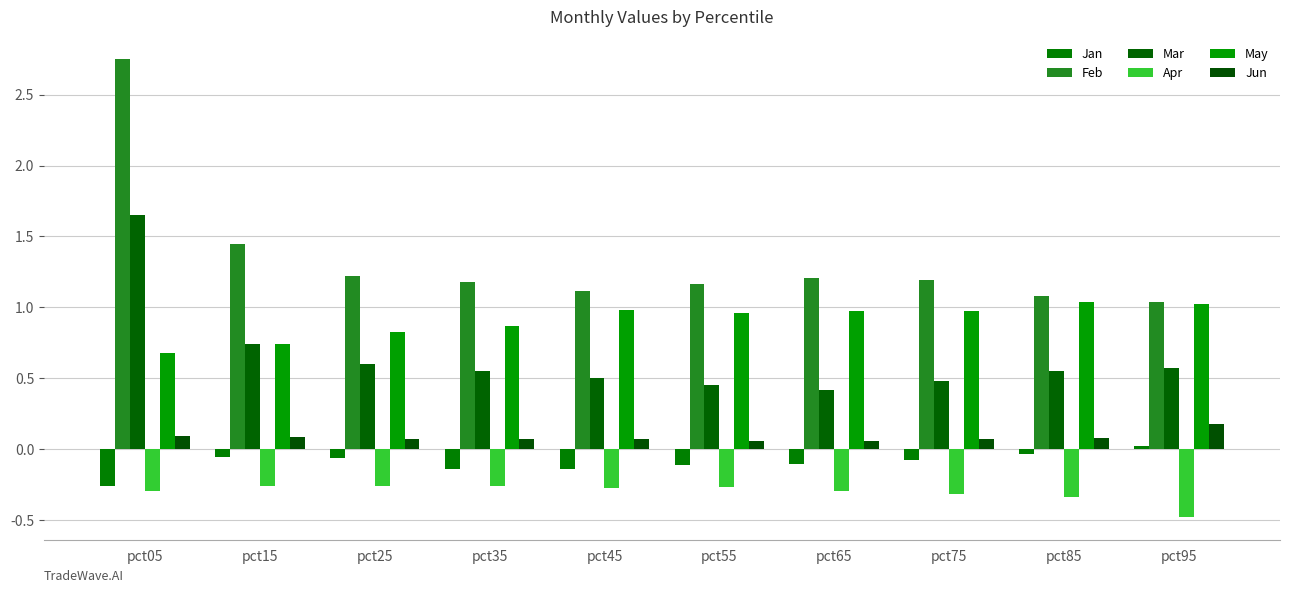

What is the smallest value displayed?

-0.5